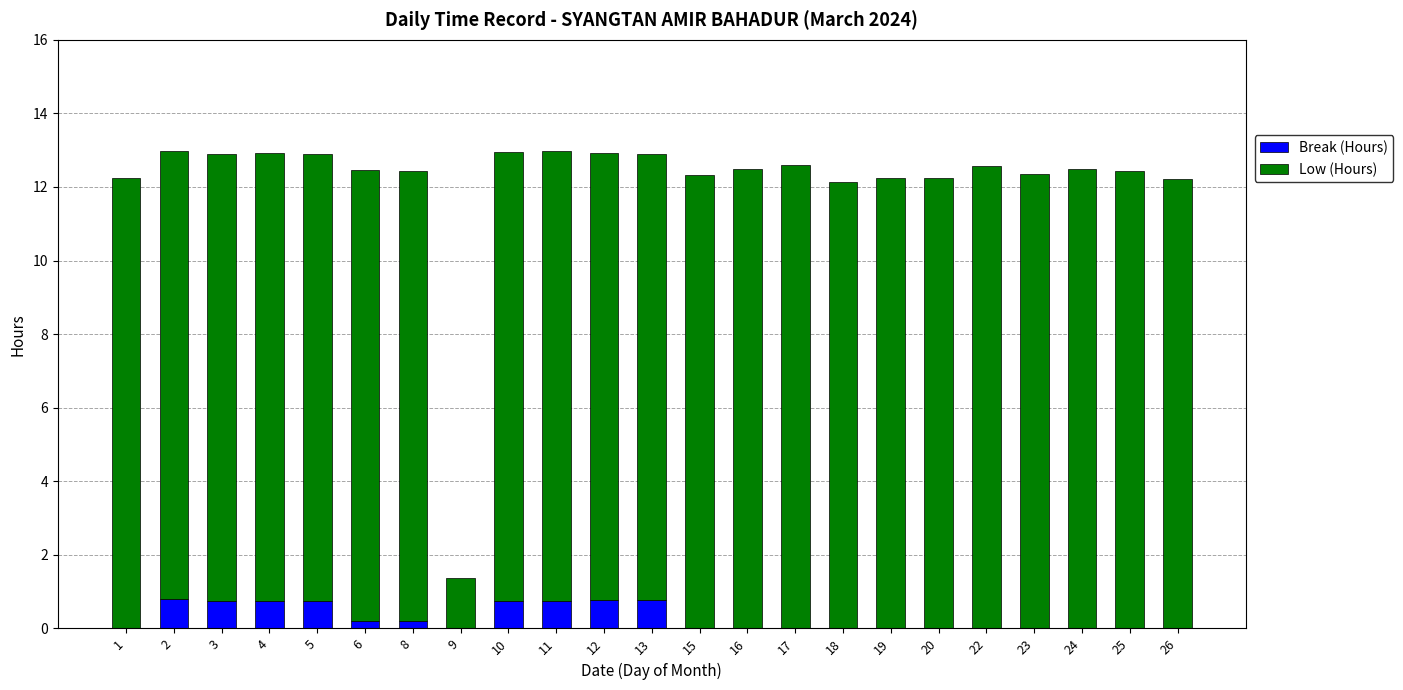

What is the difference between the Break (Hours) values at 10 and 20?

0.7